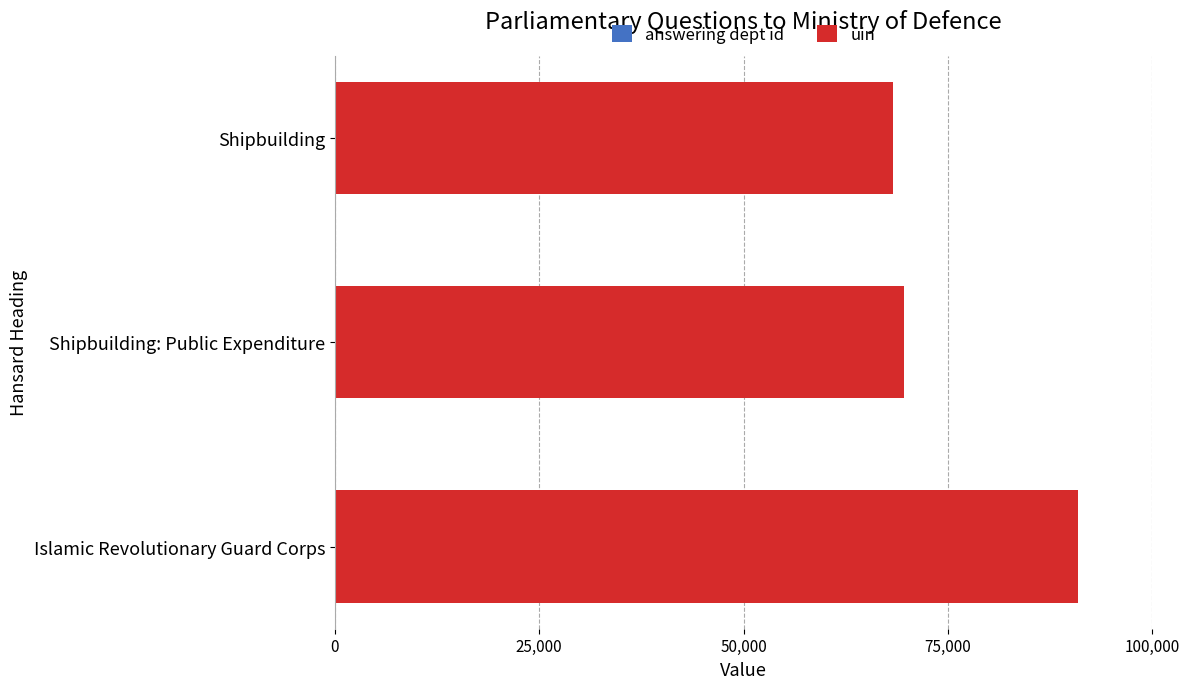

At which category is the sum across all series the highest?

Islamic Revolutionary Guard Corps